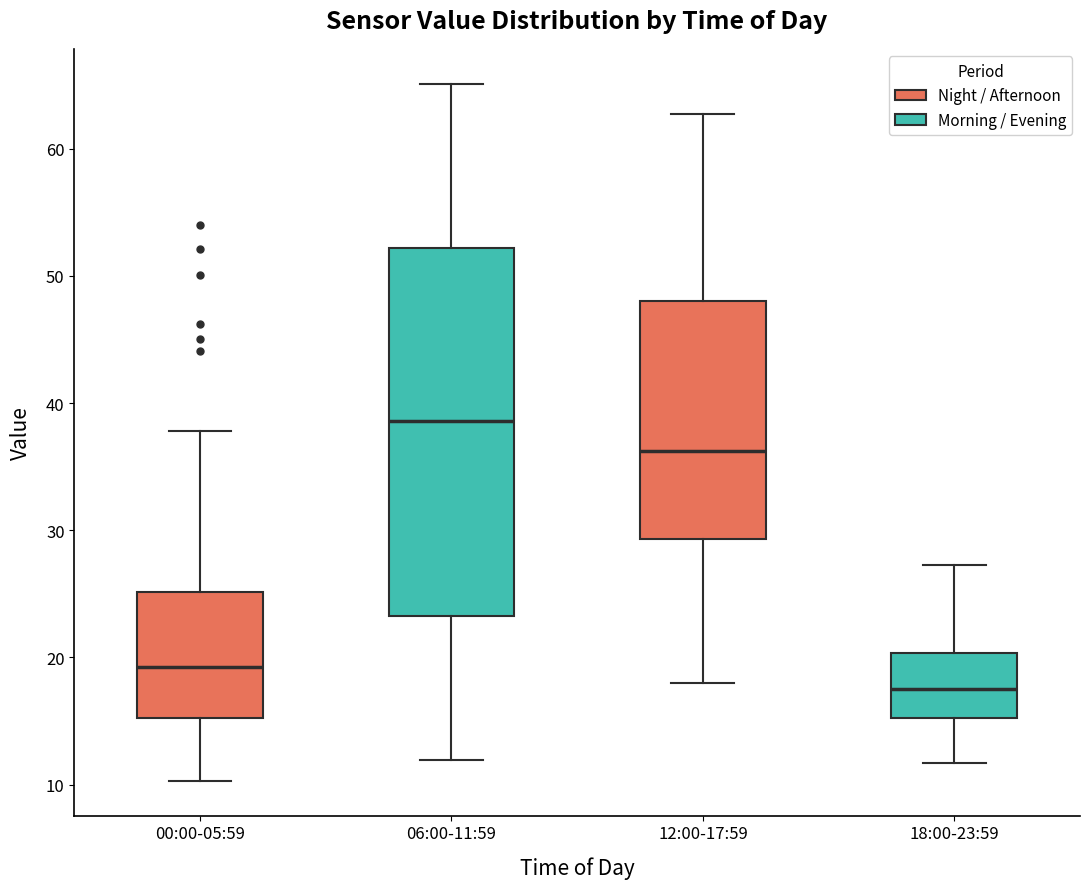

Reading left to right, transcribe this box plot: for each box, give where its median line is, the range the box spans, and where its two whiskers end, as read against the y-axis. The values are not printed on the chart, so give them approximately, as read against the axis.

00:00-05:59: median 19, box 15 to 25, whiskers 10 to 38
06:00-11:59: median 39, box 23 to 52, whiskers 12 to 65
12:00-17:59: median 36, box 29 to 48, whiskers 18 to 63
18:00-23:59: median 18, box 15 to 20, whiskers 12 to 27